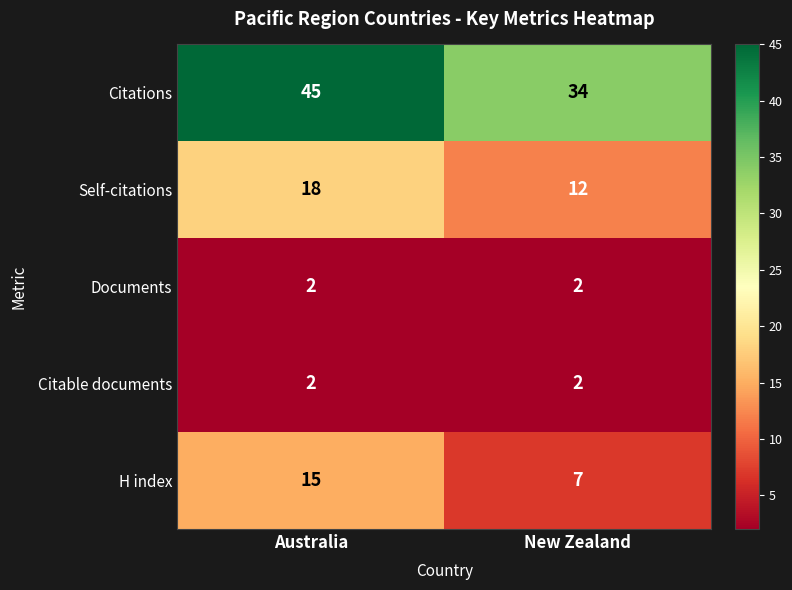

True or false: Citable documents has a value of 2 at Australia.

True